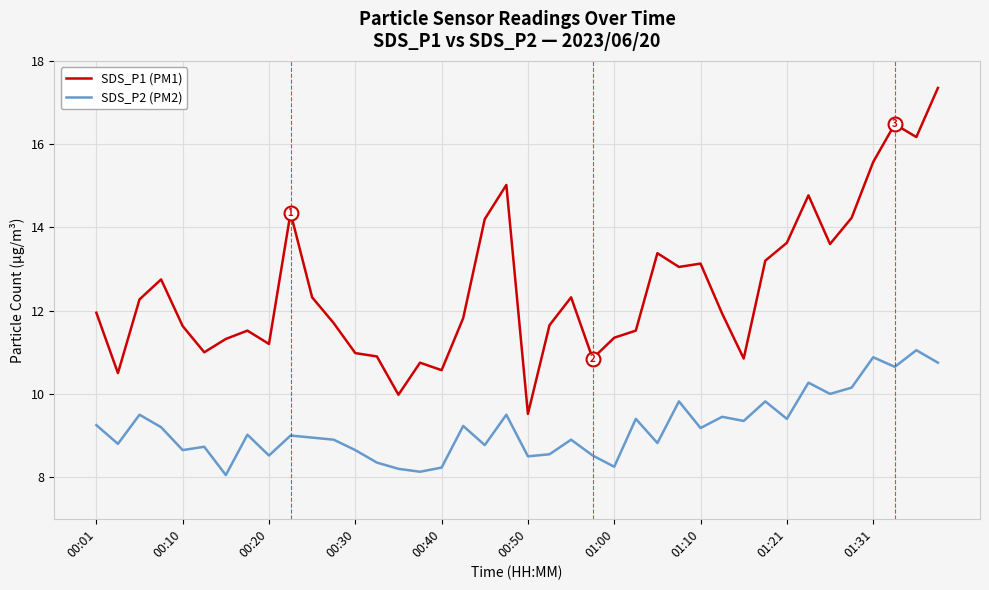

Which series has the largest total across all categories?

SDS_P1 (PM1)